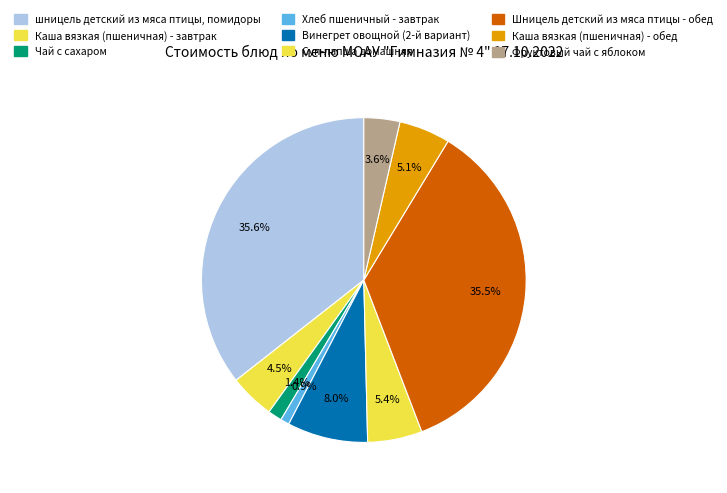

Rank the categories by value from lowest to highest.

Хлеб пшеничный - завтрак, Чай с сахаром, Фруктовый чай с яблоком, Каша вязкая (пшеничная) - завтрак, Каша вязкая (пшеничная) - обед, Суп-лапша домашняя, Винегрет овощной (2-й вариант), Шницель детский из мяса птицы - обед, шницель детский из мяса птицы, помидоры